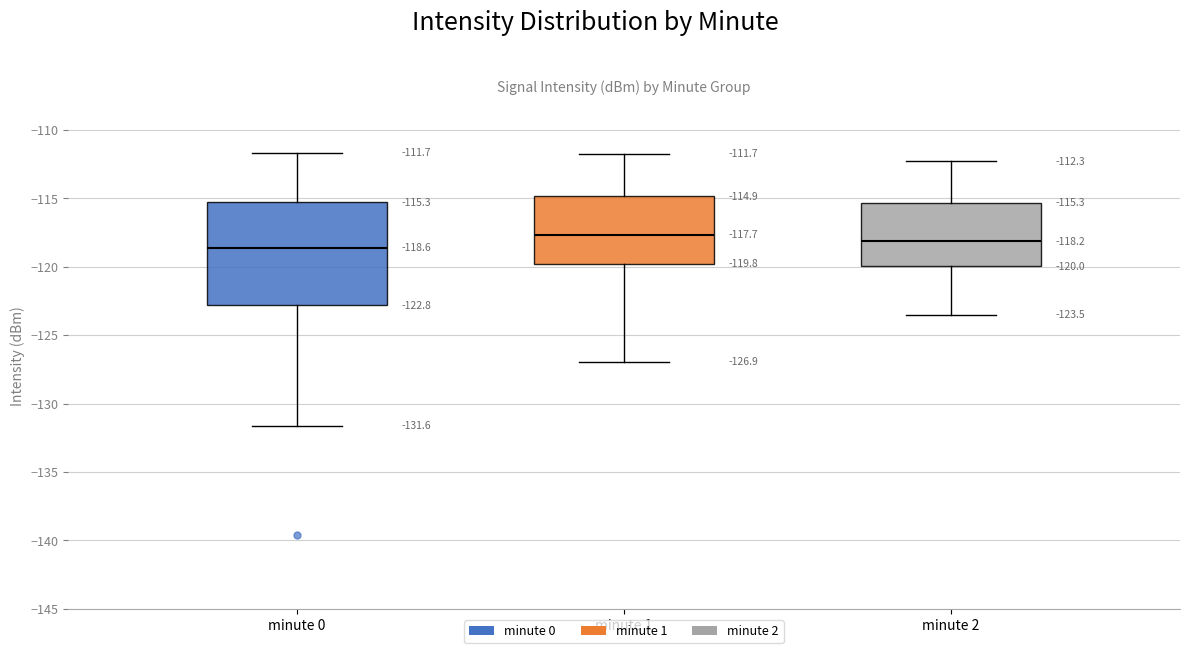

Which box has the highest median line?

minute 1